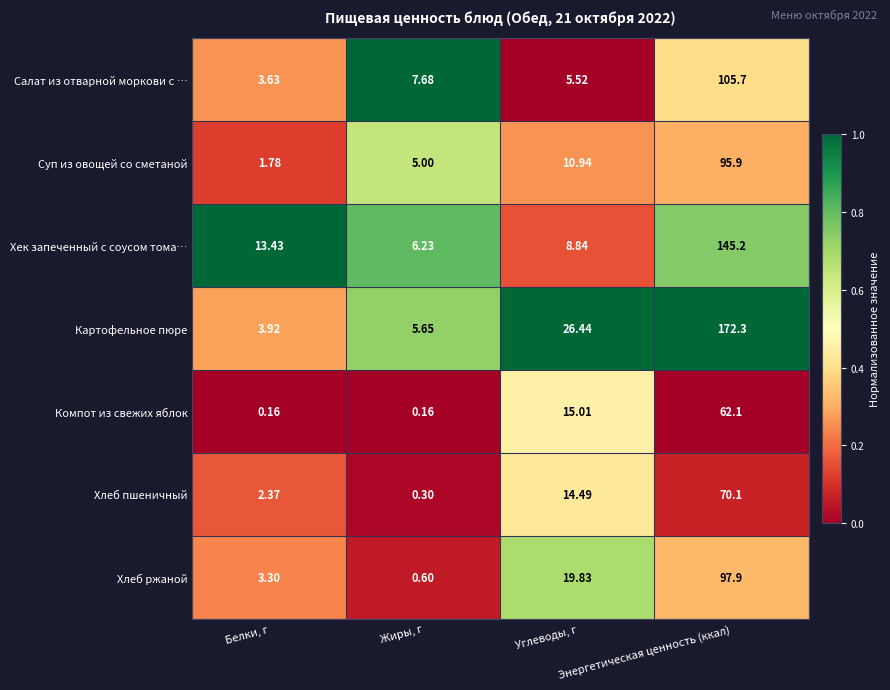

Which series has the largest range (max minus min)?

Картофельное пюре